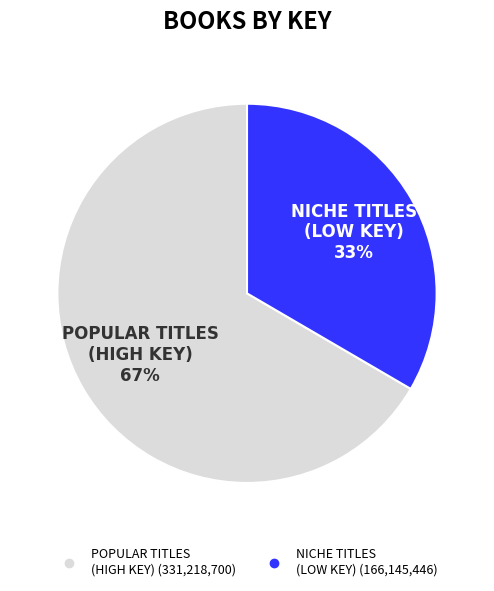

Is there a majority slice in this chart?

Yes